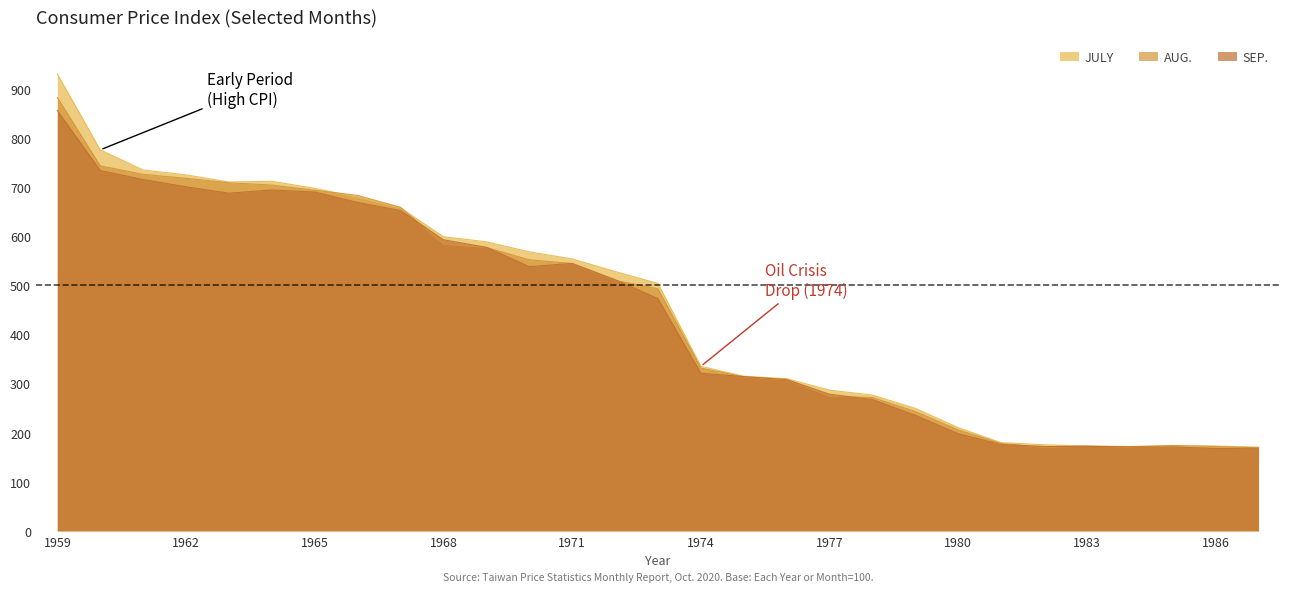

What is the approximate value of JULY at 1966?

679.7